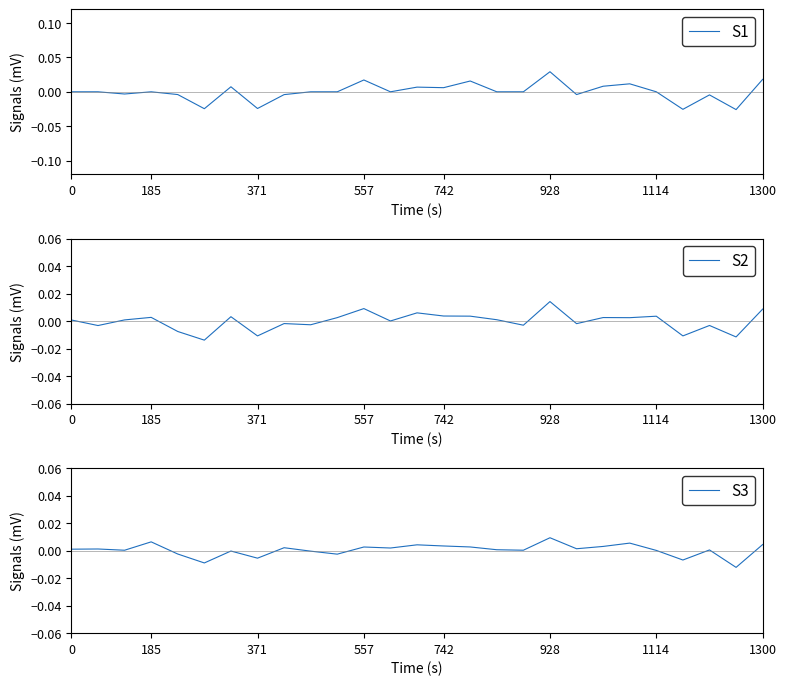

True or false: S1 has a value of 0.0 at 185.

True